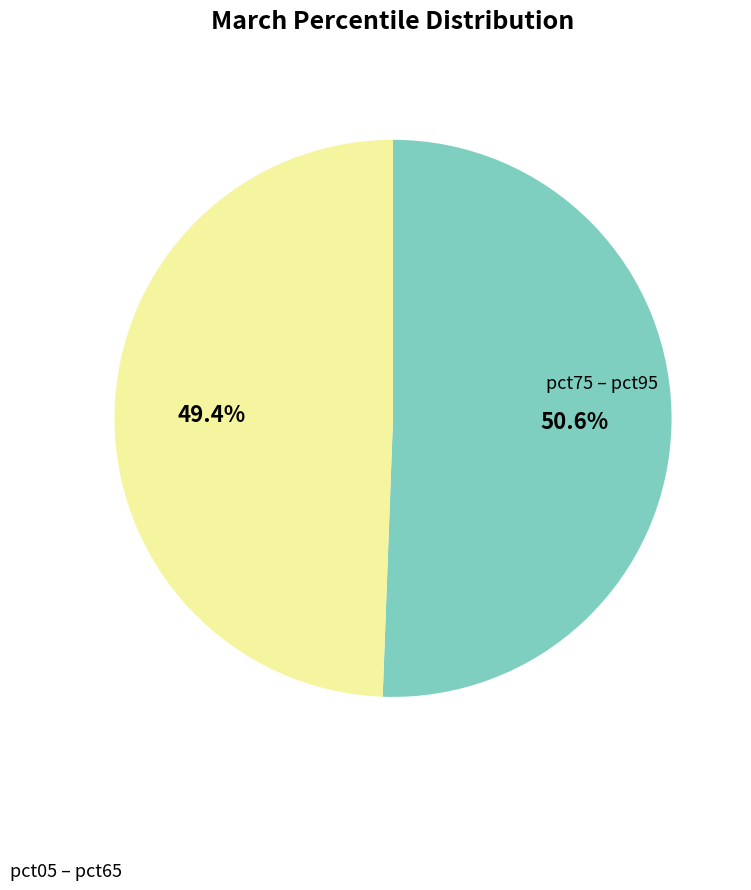

Is there any slice that represents more than half of the pie?

Yes